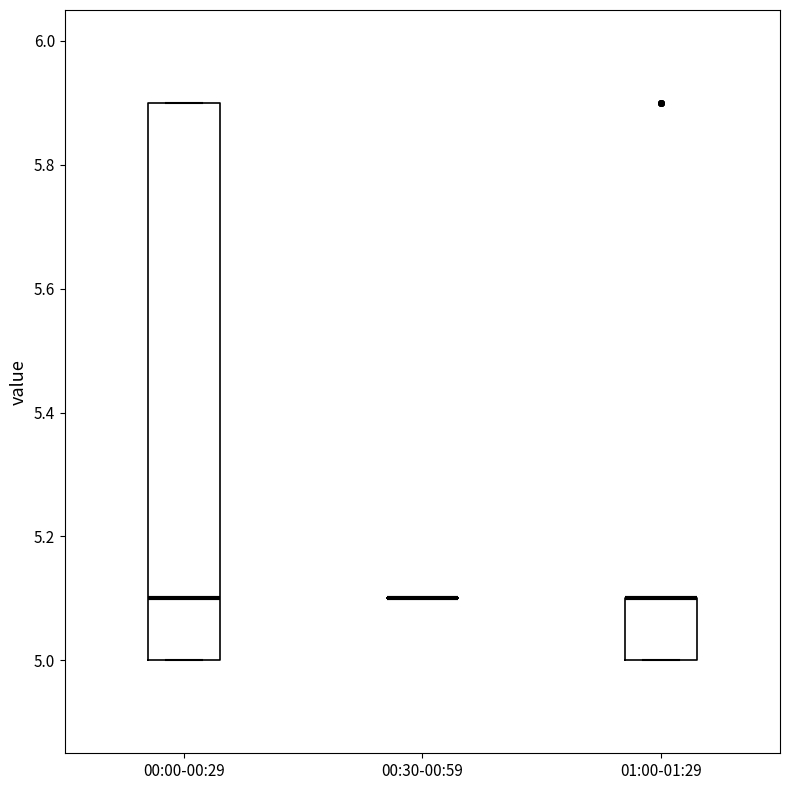

Reading left to right, read every box against the y-axis: the position of its median line, the range the box covers, and the ends of its whiskers. The values are not printed on the chart, so give them approximately, as read against the axis.

00:00-00:29: median 5.1, box 5.0 to 5.9, whiskers 5.0 to 5.9
00:30-00:59: box collapsed to a line at 5.1, whiskers 5.1 to 5.1
01:00-01:29: median 5.1 (drawn on the box's upper edge), box 5.0 to 5.1, whiskers 5.0 to 5.1